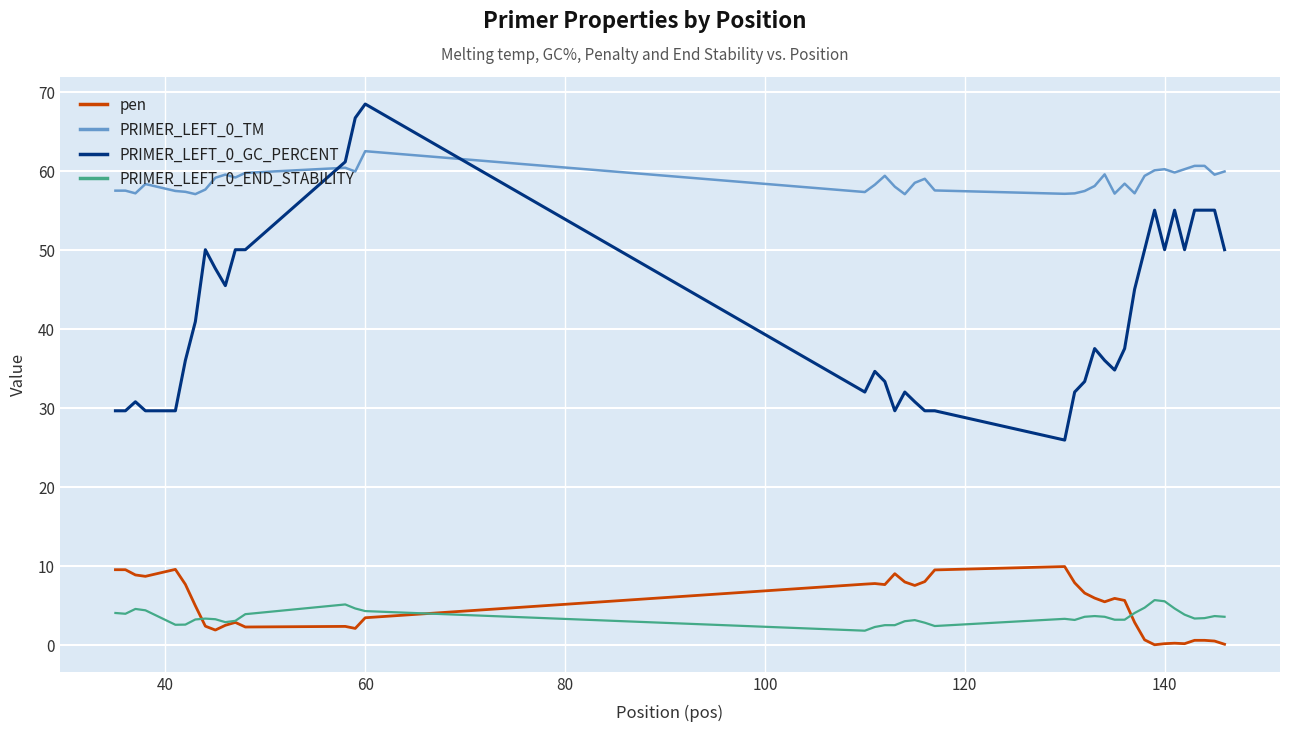

True or false: pen and PRIMER_LEFT_0_GC_PERCENT intersect in this chart.

False